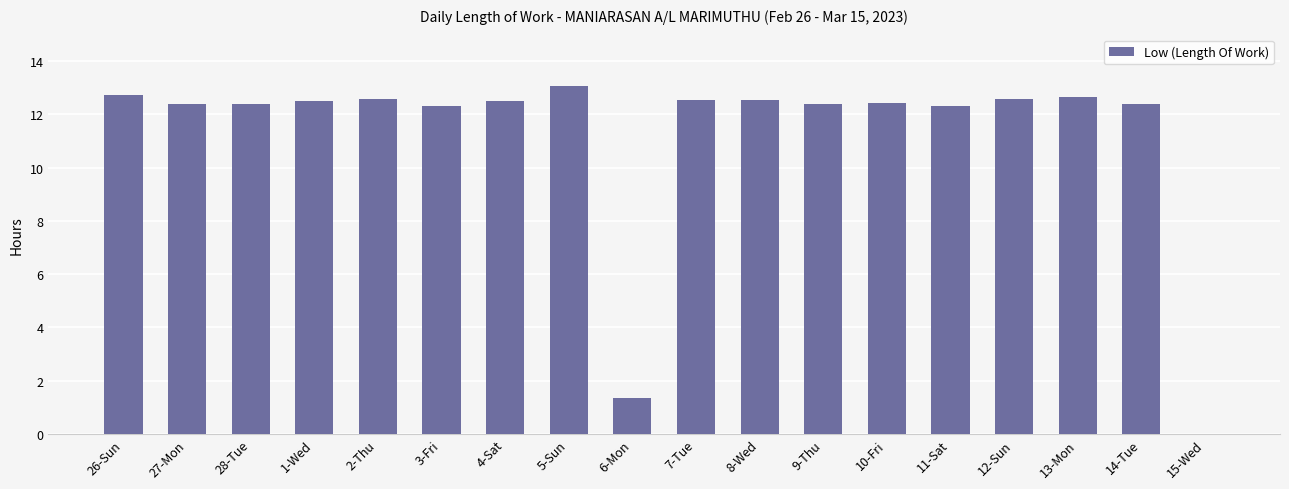

The value at 5-Sun is 13.1. True or false?

True